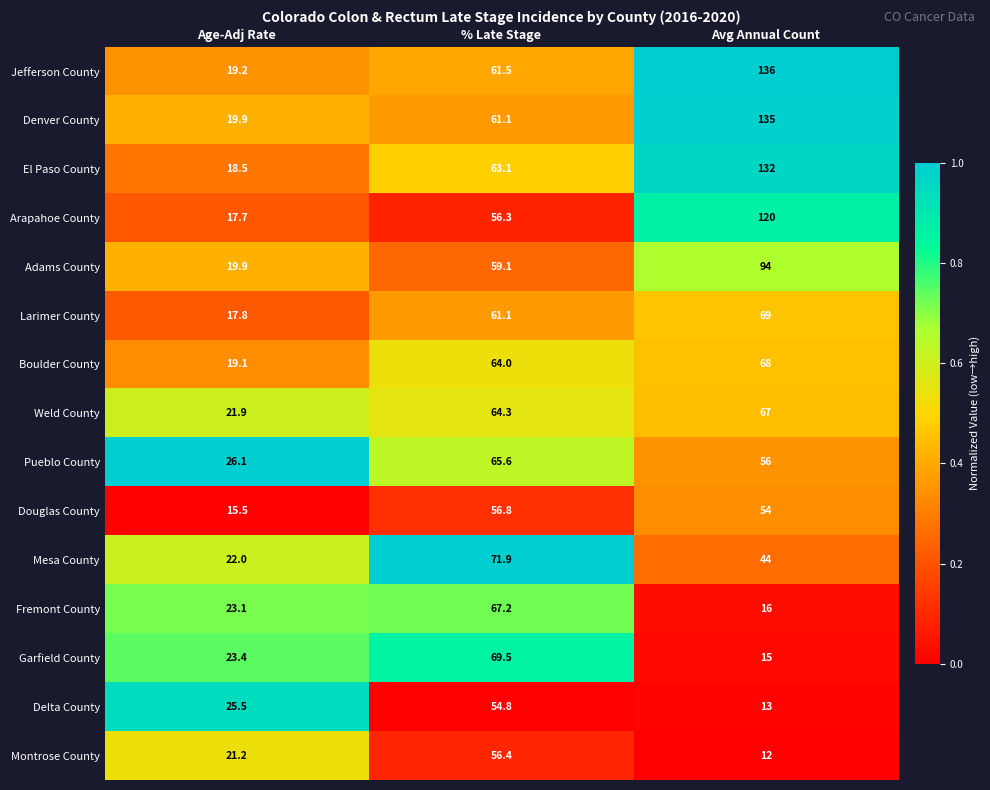

What is the average value of the Larimer County series?

49.3